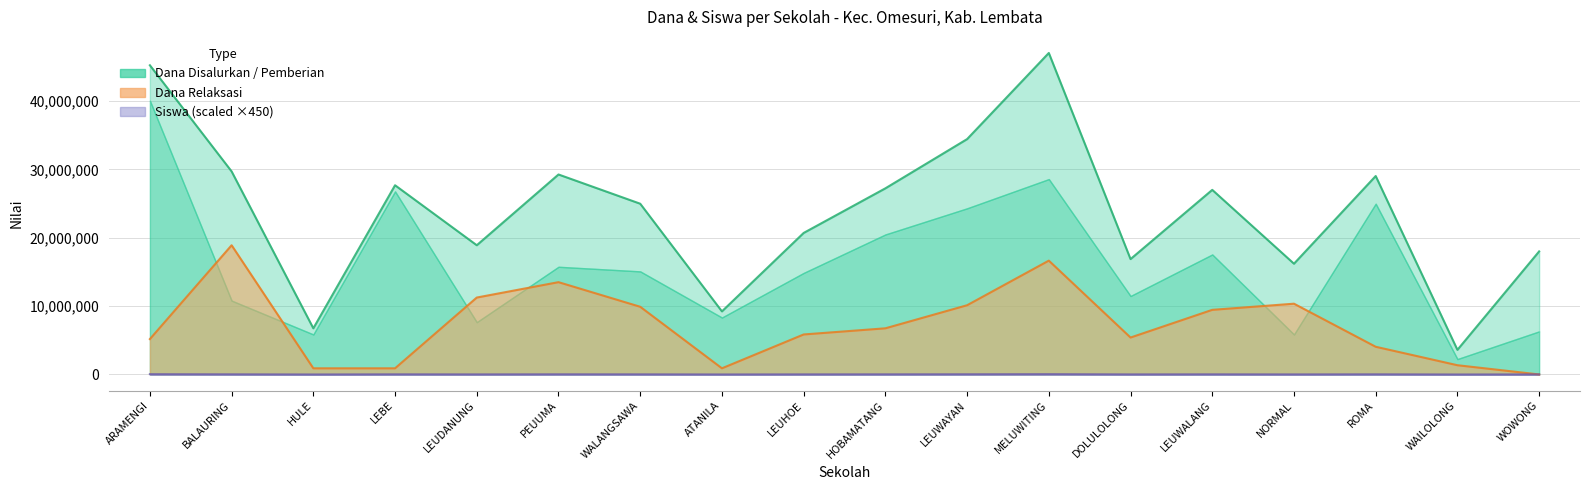

How many lines are shown in the chart?

3